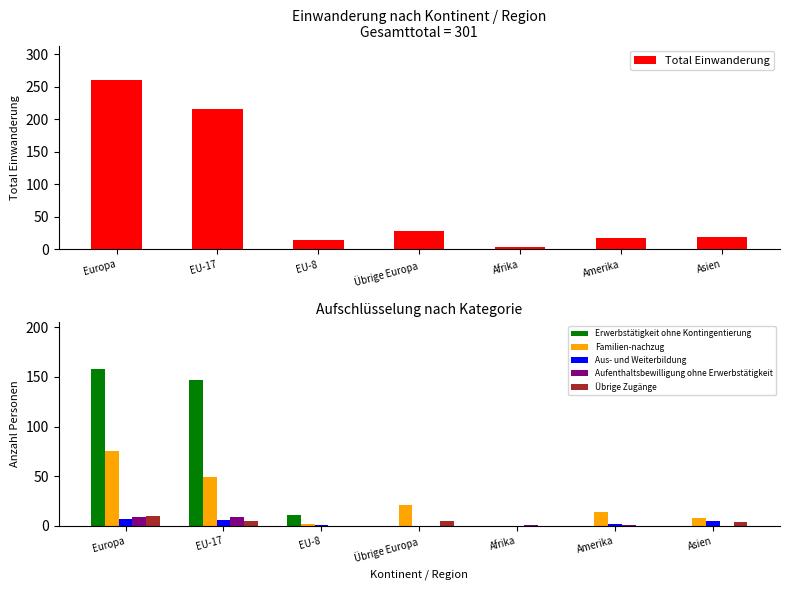

True or false: Aus- und Weiterbildung has a value of 6 at EU-17.

True